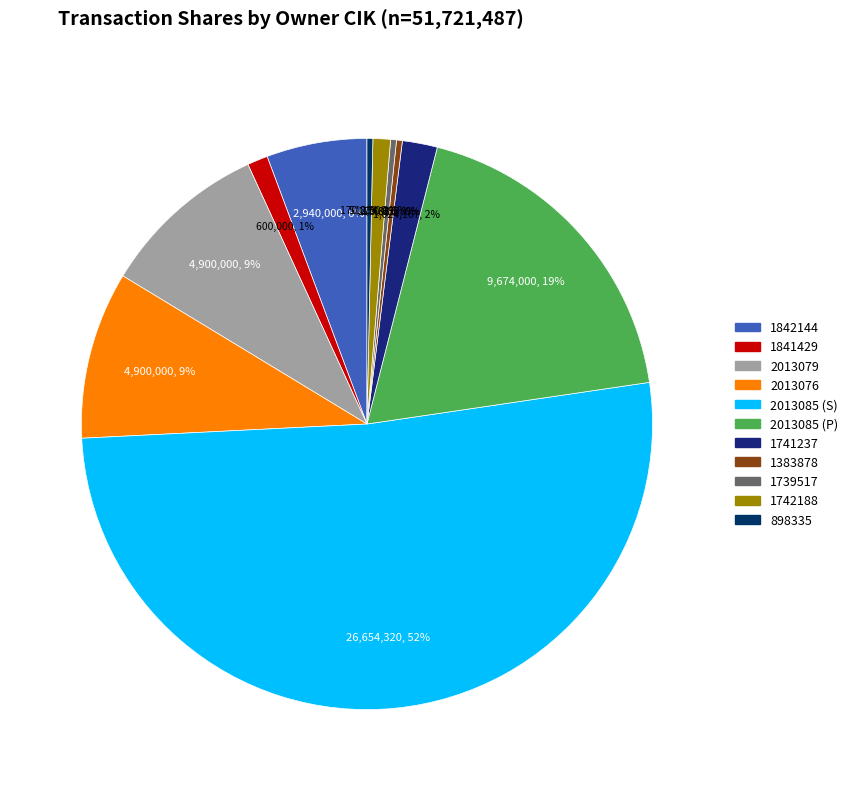

Which category has the smallest portion of the pie?

1383878